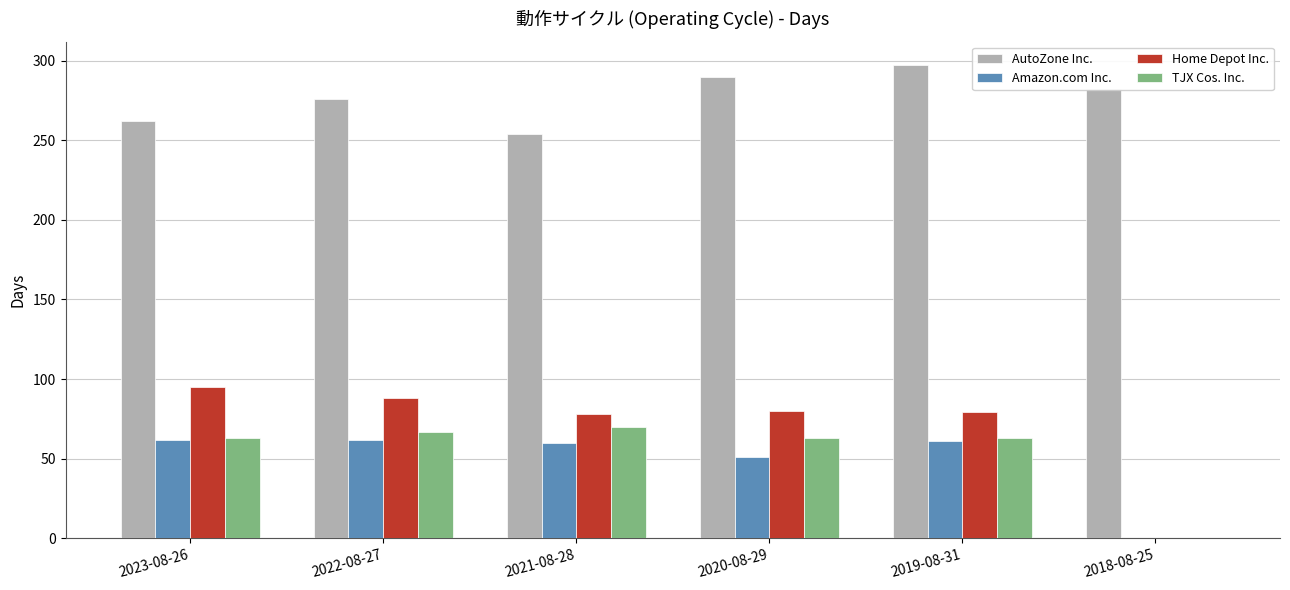

What is the maximum value shown in the chart?

297